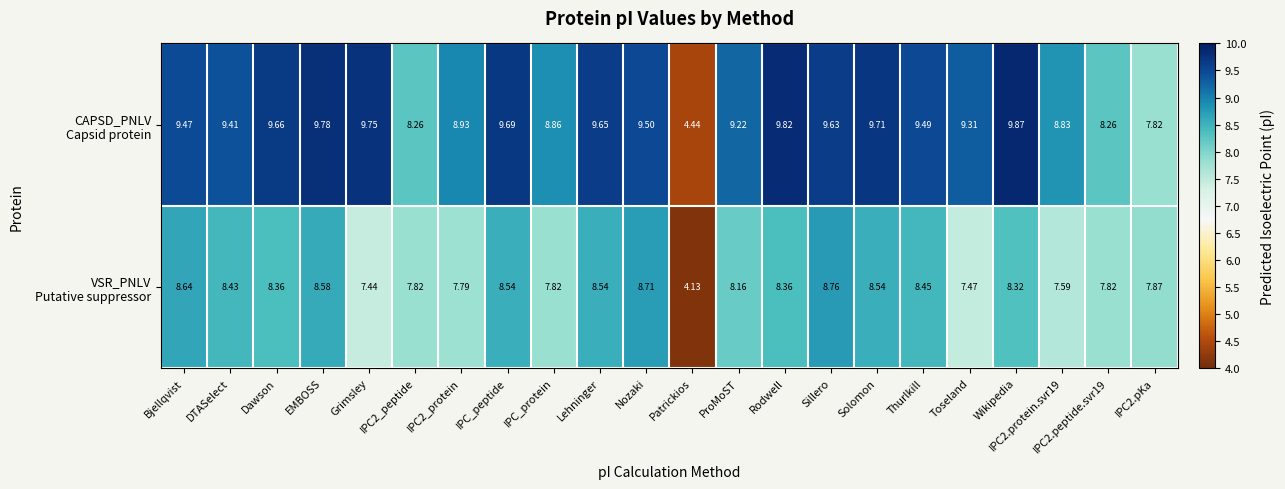

At which category is the sum across all series the highest?

Sillero